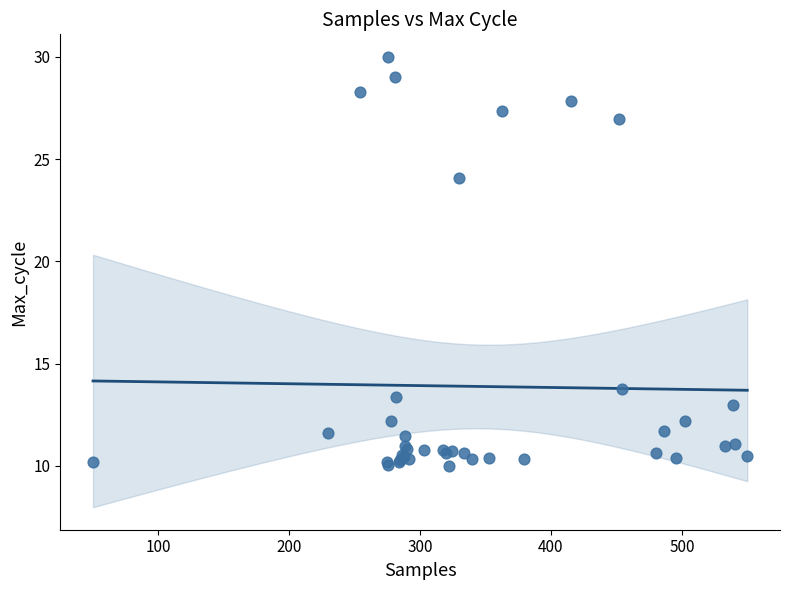

What Y value in the scatter plot is closest to 20?

24.1